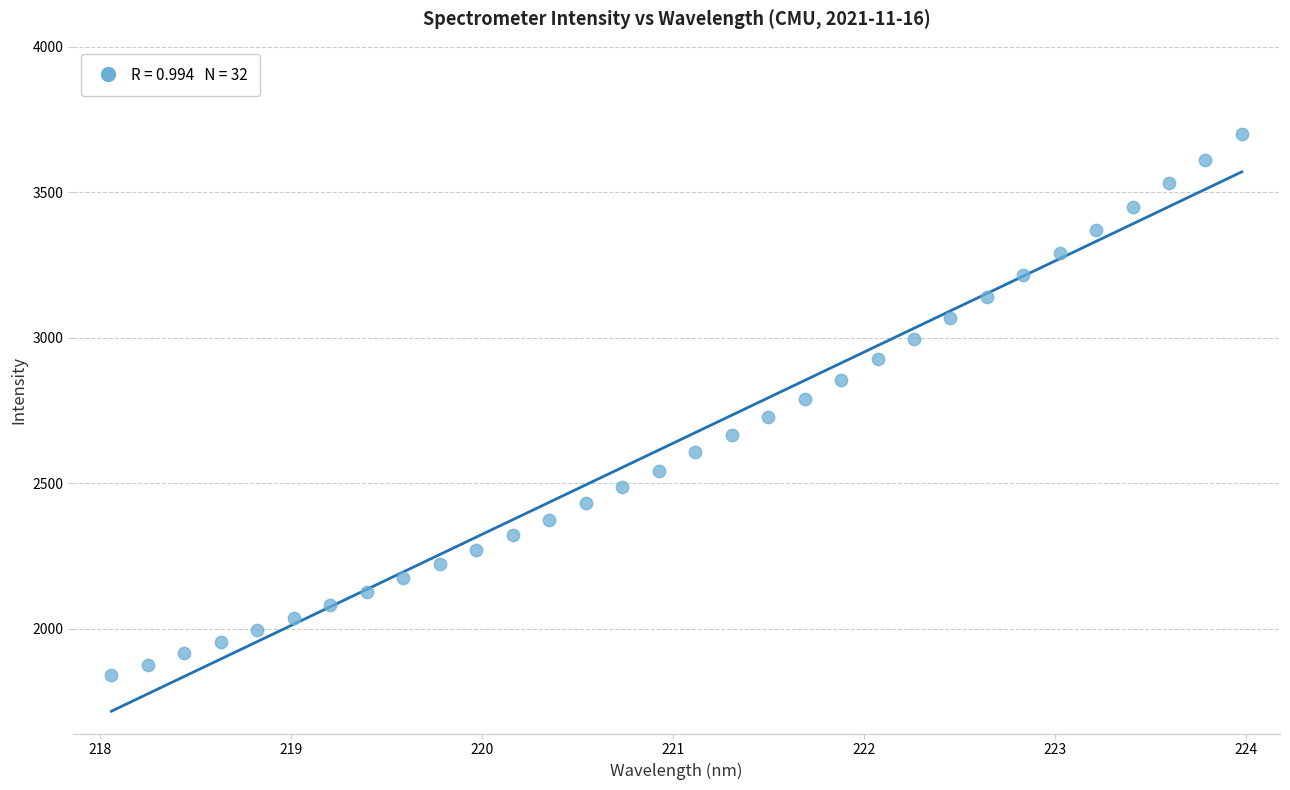

What is the range of Y values (max minus min)?

1860.9